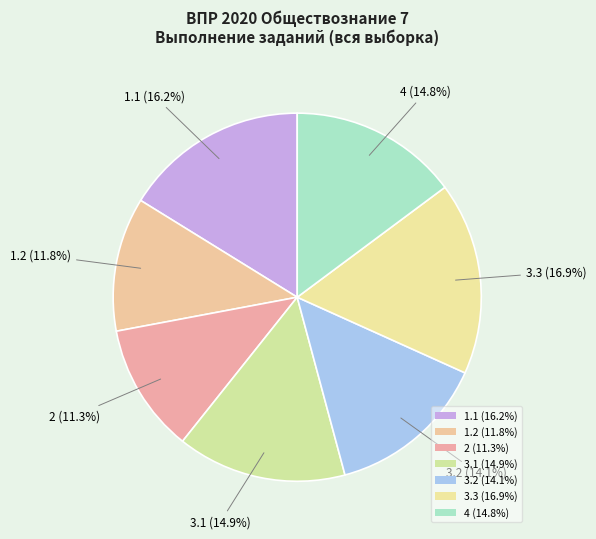

Count the number of slices in the pie.

7